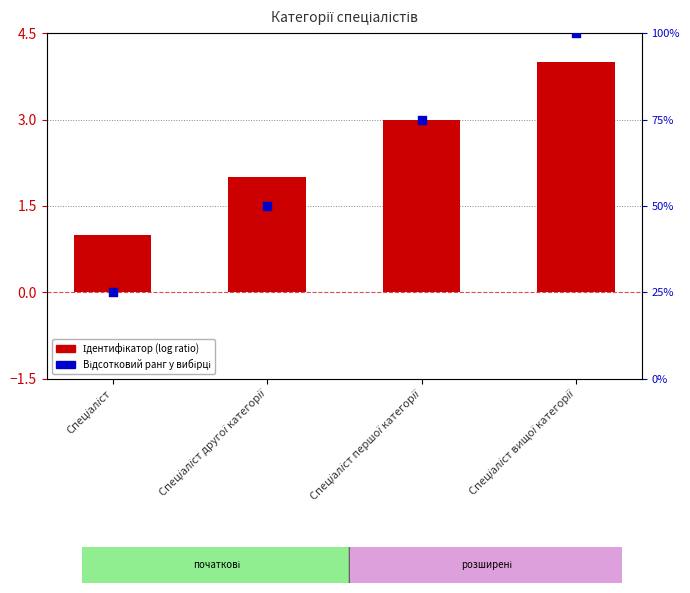

Which series has the largest Y range (max minus min)?

Відсотковий ранг